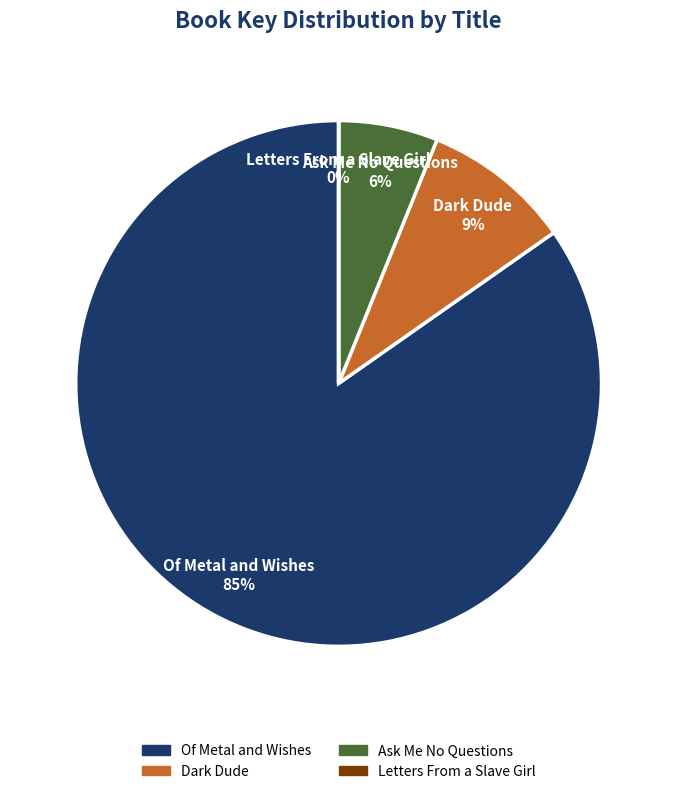

Which has a higher value, Of Metal and Wishes or Ask Me No Questions?

Of Metal and Wishes